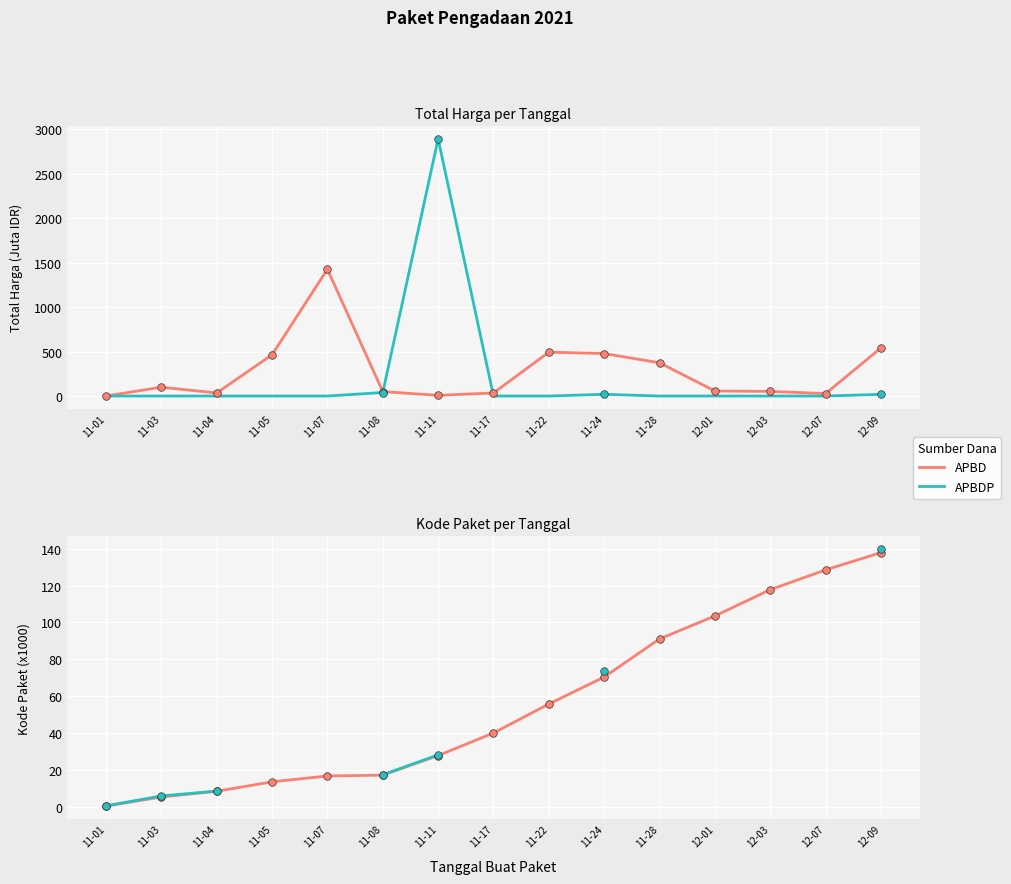

What is the total value across all series at 12-09?

277.7